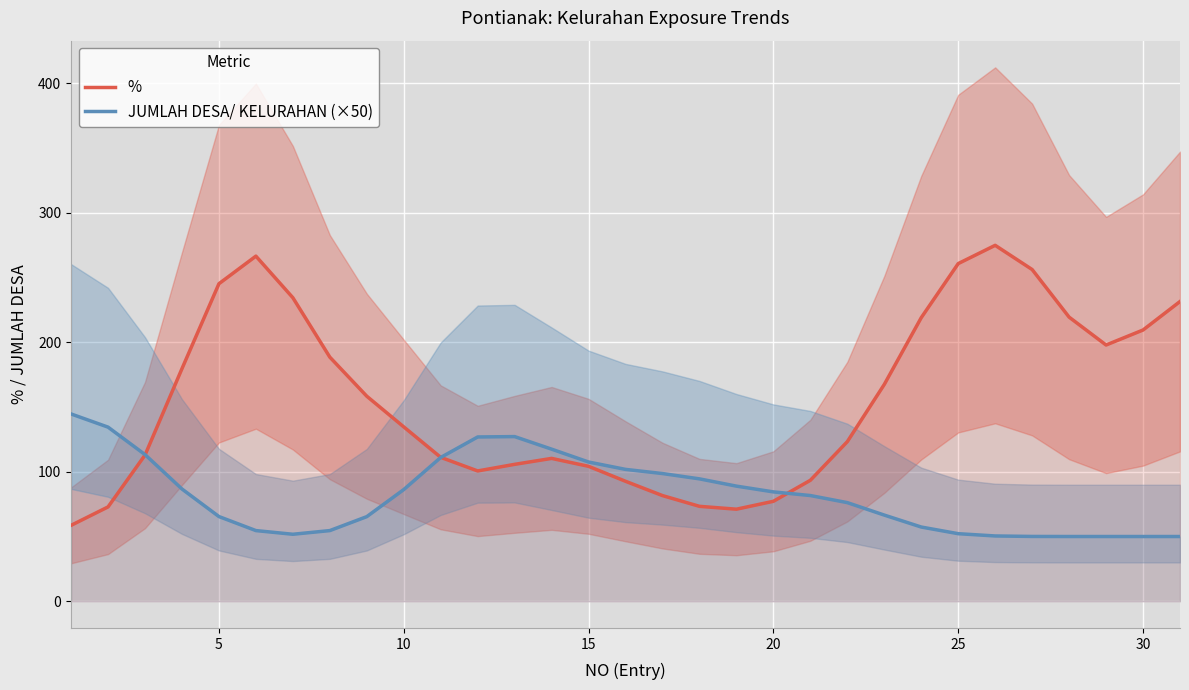

What is the maximum value for %?

274.9